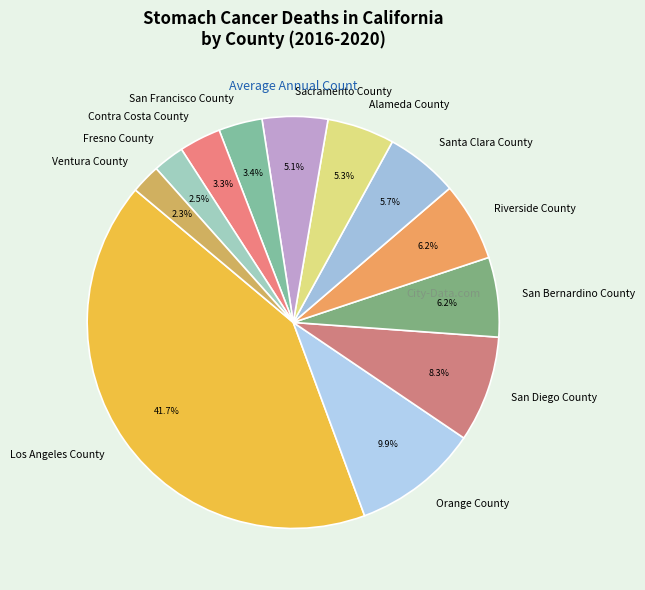

Is there any slice that represents more than half of the pie?

No